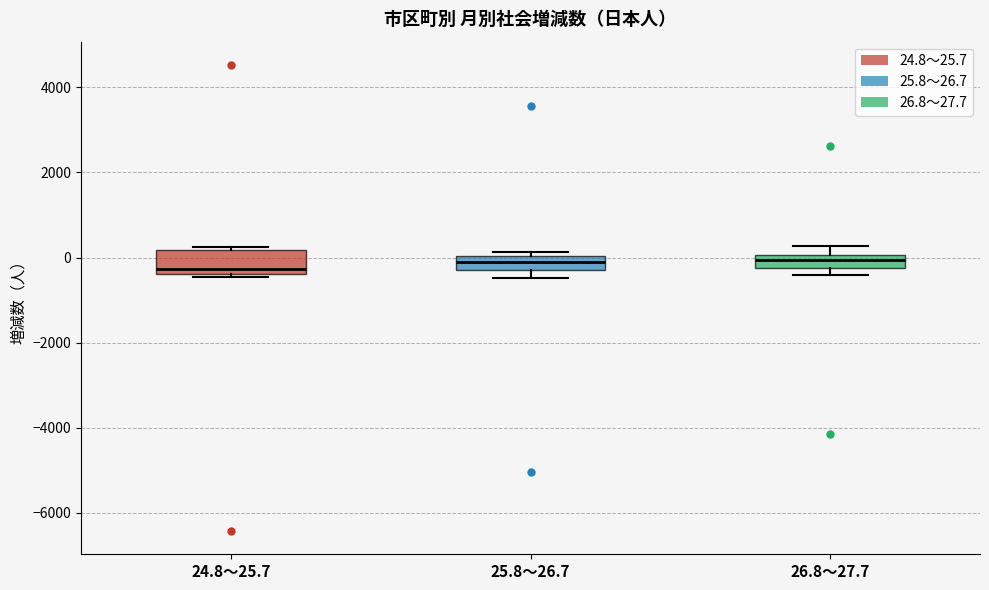

Where is the lower edge of the box for 26.8～27.7 on the y-axis? The values are not printed on the chart, so give them approximately, as read against the axis.

-200